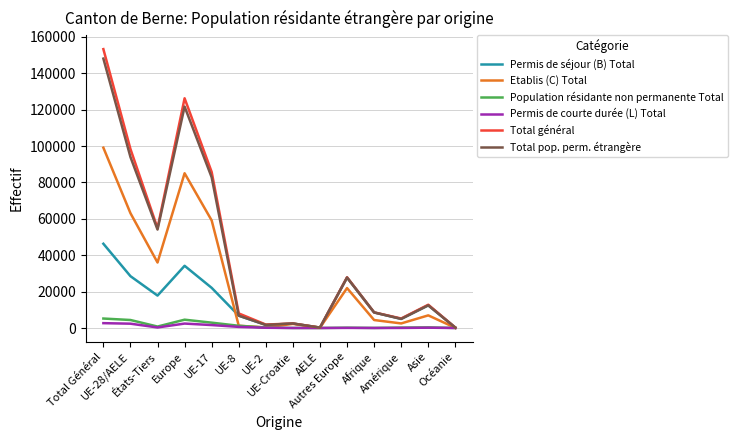

Which series has the widest spread of values?

Total général